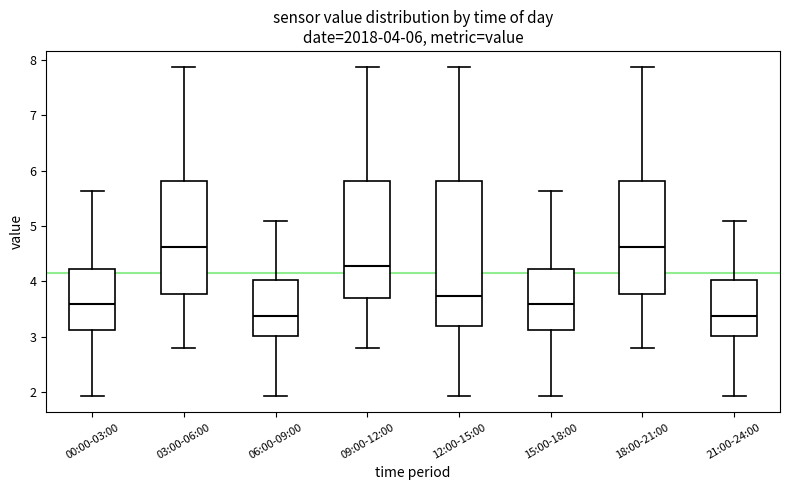

Comparing the boxes themselves (not the whiskers), which one is the tallest?

12:00-15:00